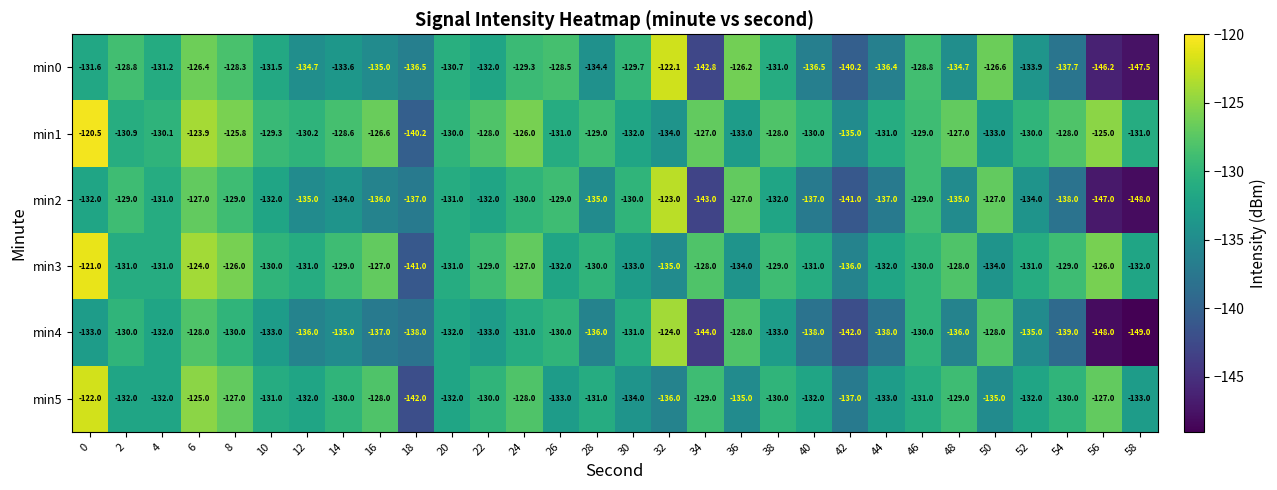

Which category has the lowest value in the min5 series?

18